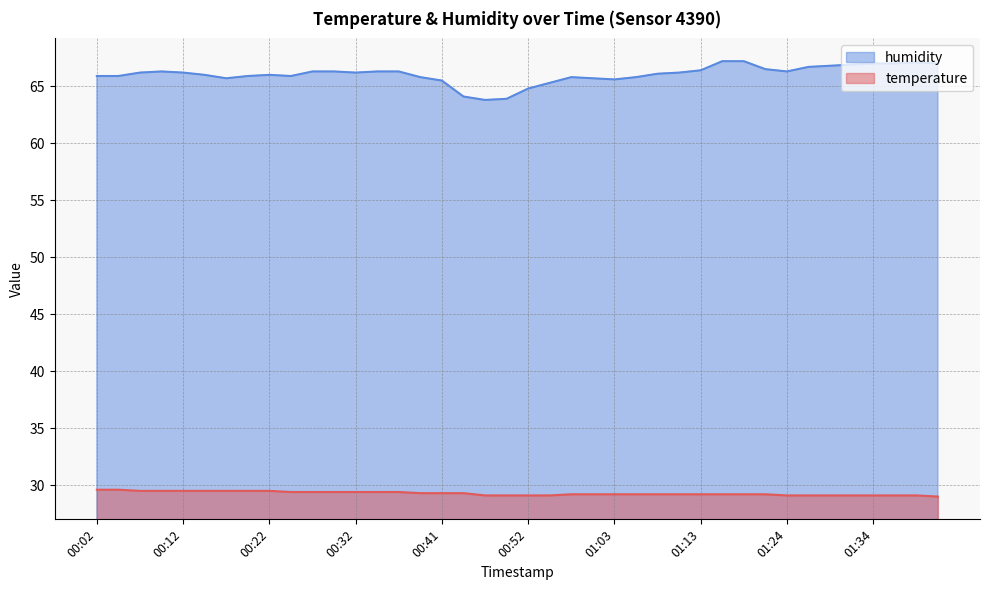

What is the highest value of the temperature series?

29.6